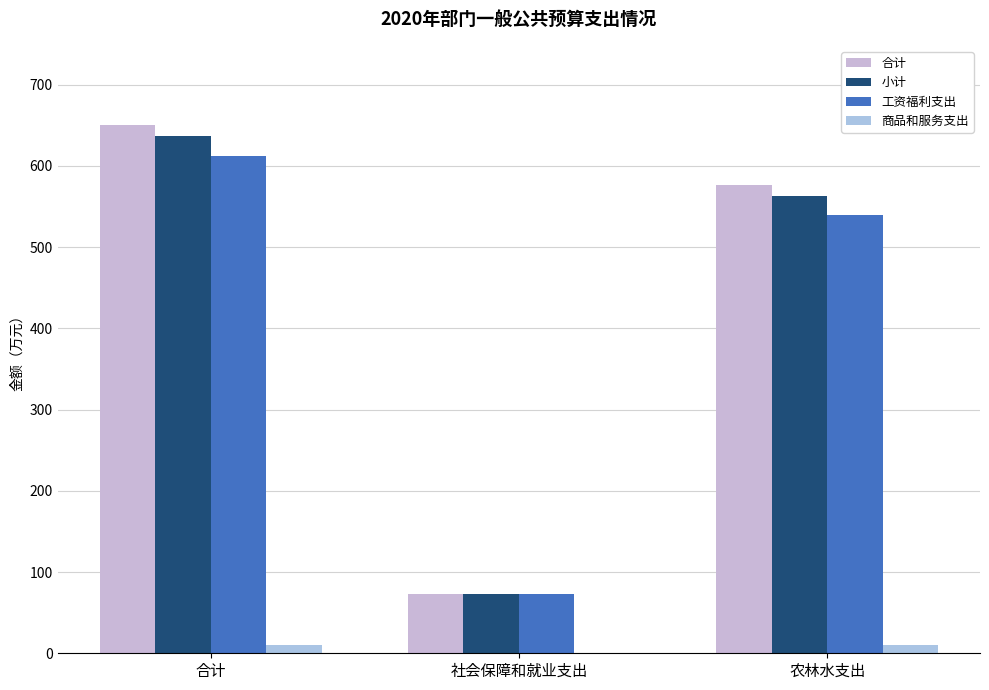

What is the difference between the 合计 values at 社会保障和就业支出 and 合计?

576.9